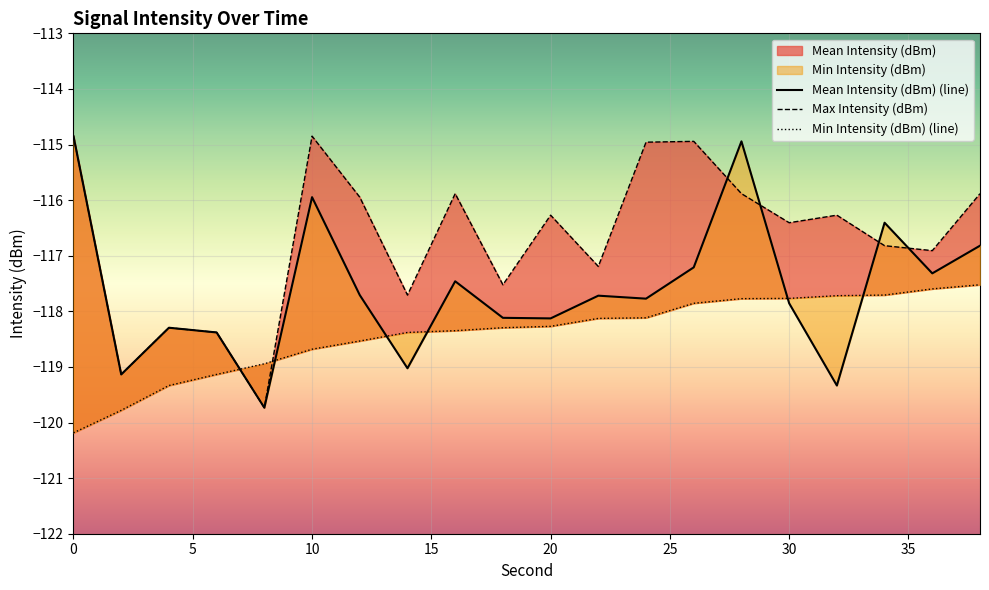

List the series in order of their peak value, lowest first.

Min Intensity (dBm), Mean Intensity (dBm), Max Intensity (dBm)